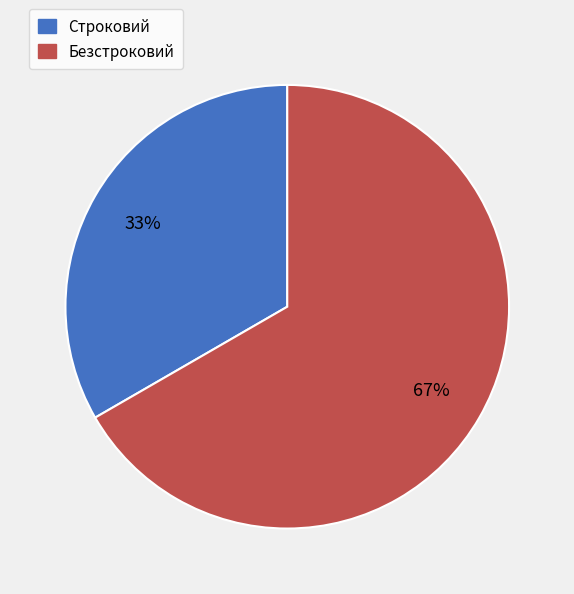

Which category has the smallest portion of the pie?

Строковий